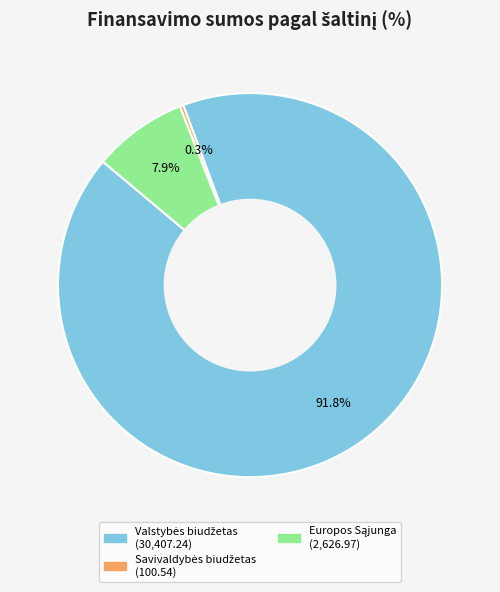

How many slices are in this pie chart?

3